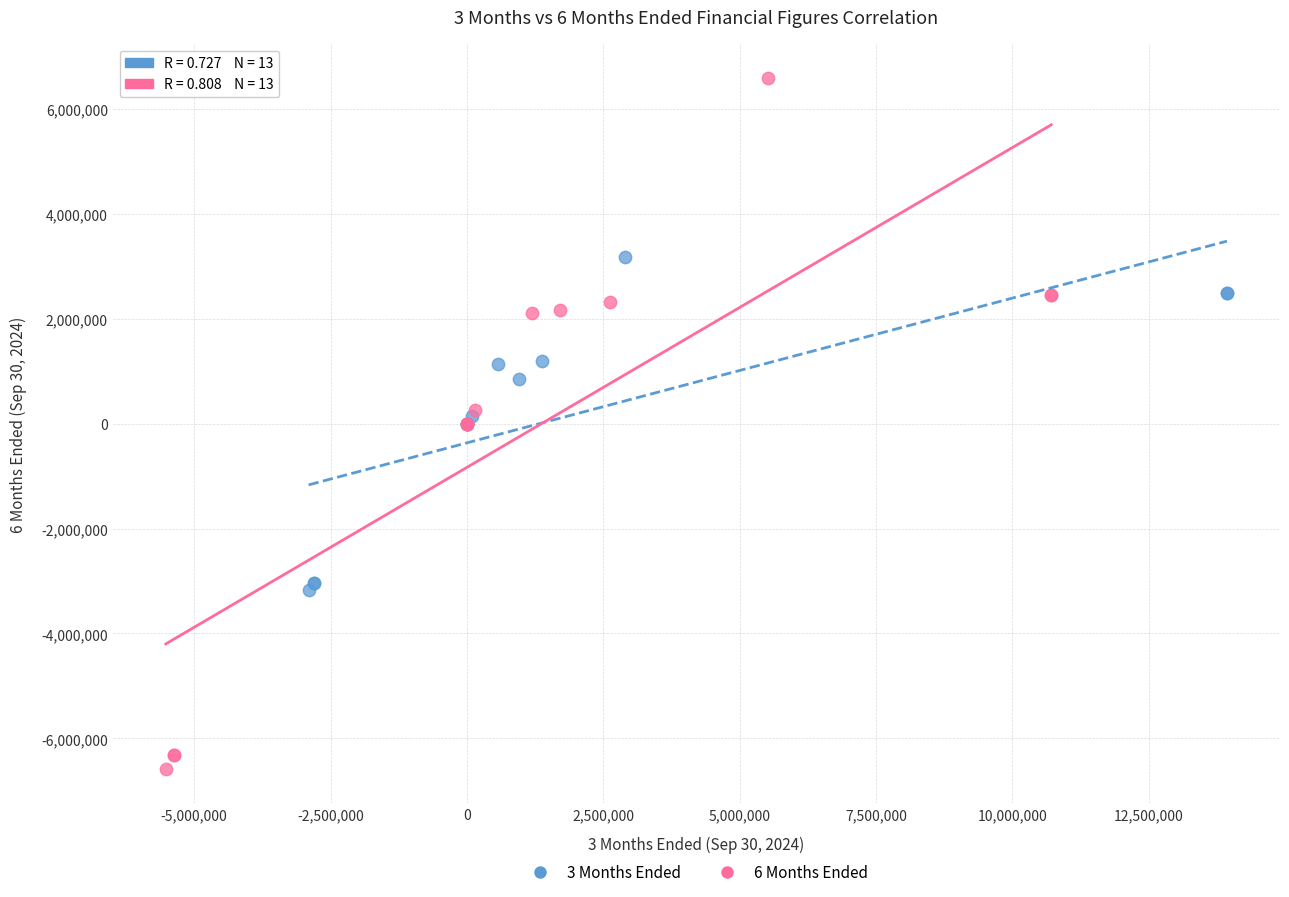

Which series has the largest Y range (max minus min)?

6 Months Ended